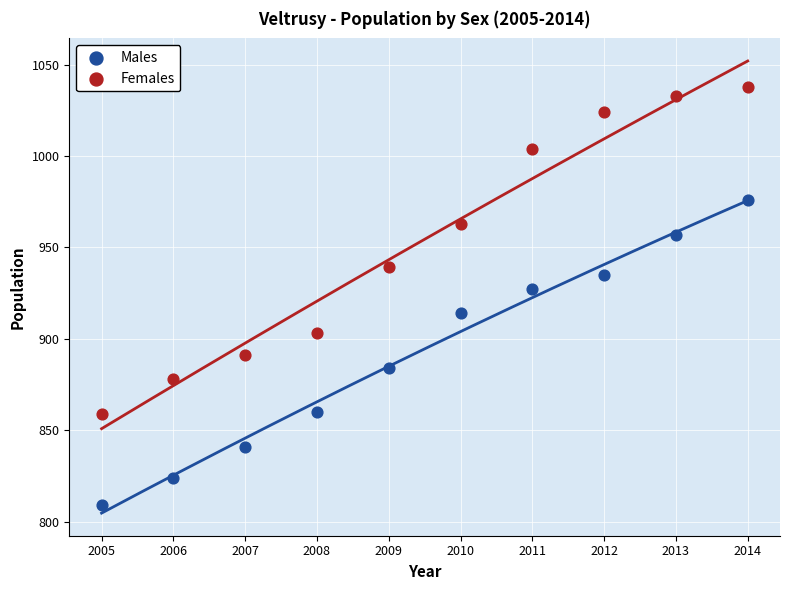

What are all the series names shown in the legend?

Males, Females